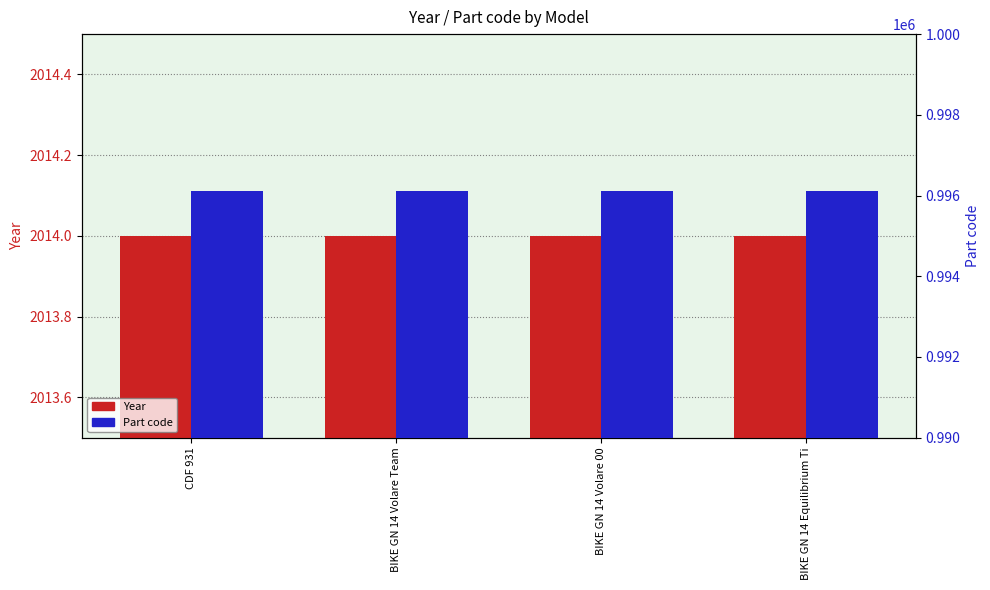

List the labels in order of Part code value, smallest first.

CDF 931, BIKE GN 14 Volare Team, BIKE GN 14 Volare 00, BIKE GN 14 Equilibrium Ti